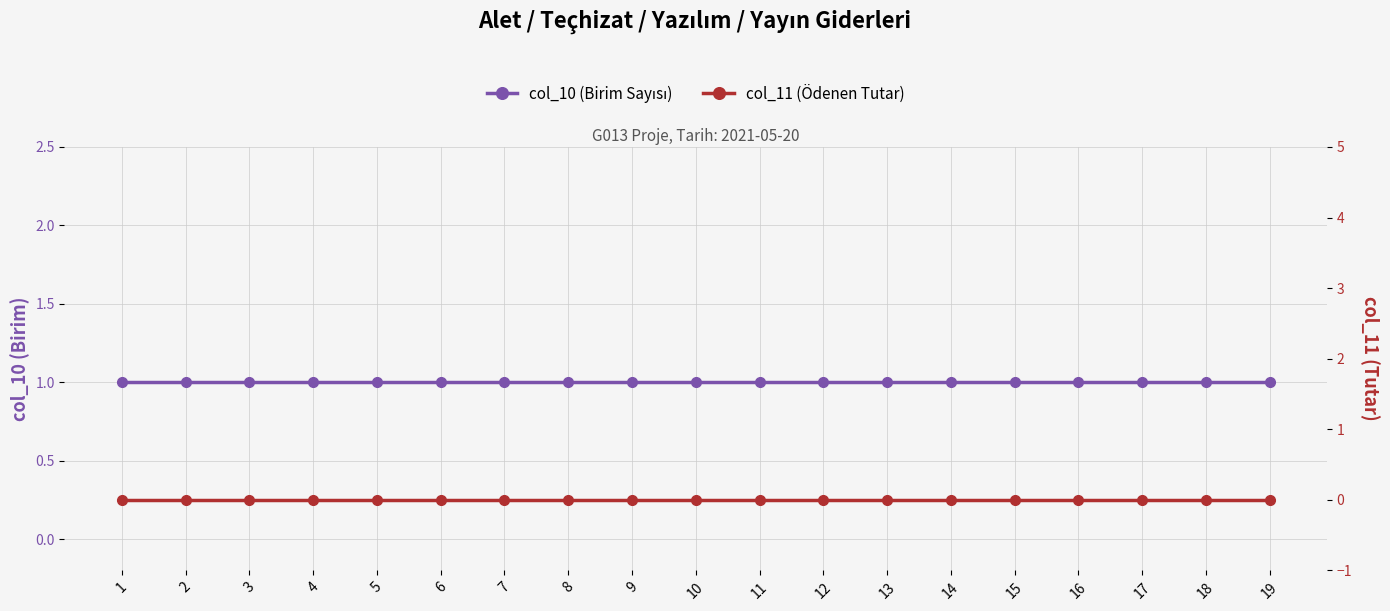

Does the chart have visible grid lines?

Yes